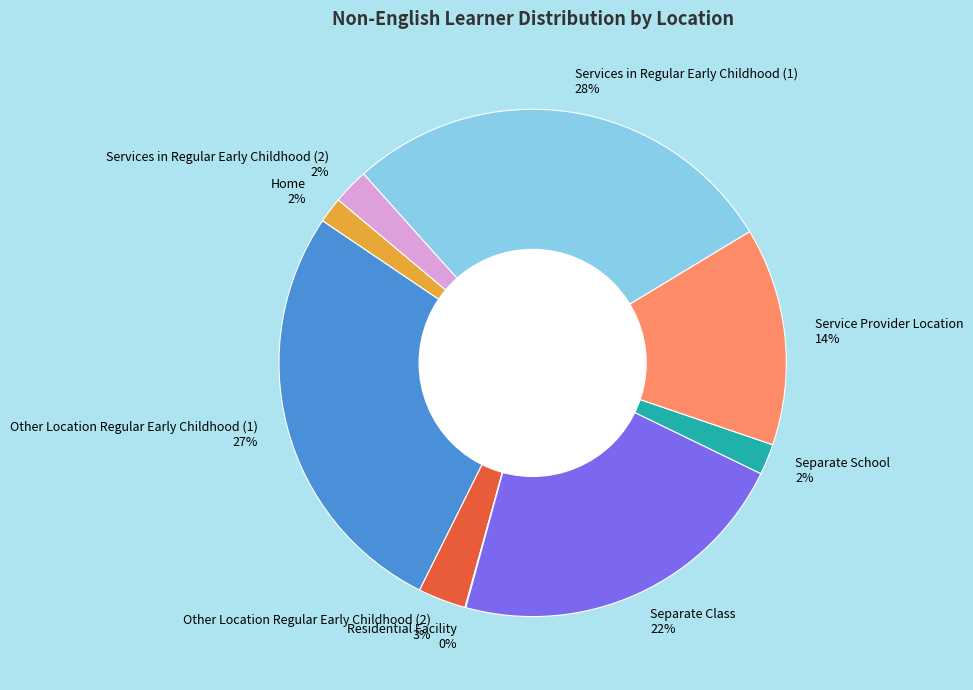

Between Service Provider Location and Services in Regular Early Childhood (1), which is larger?

Services in Regular Early Childhood (1)